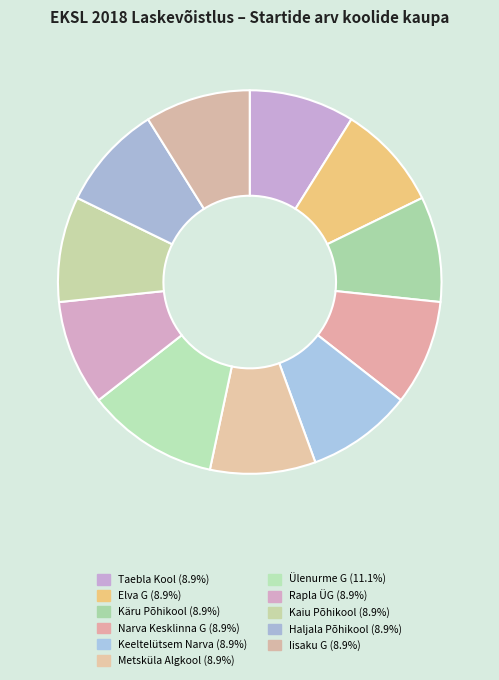

Approximately how many times larger is the value at Iisaku G compared to Elva G?

1.0